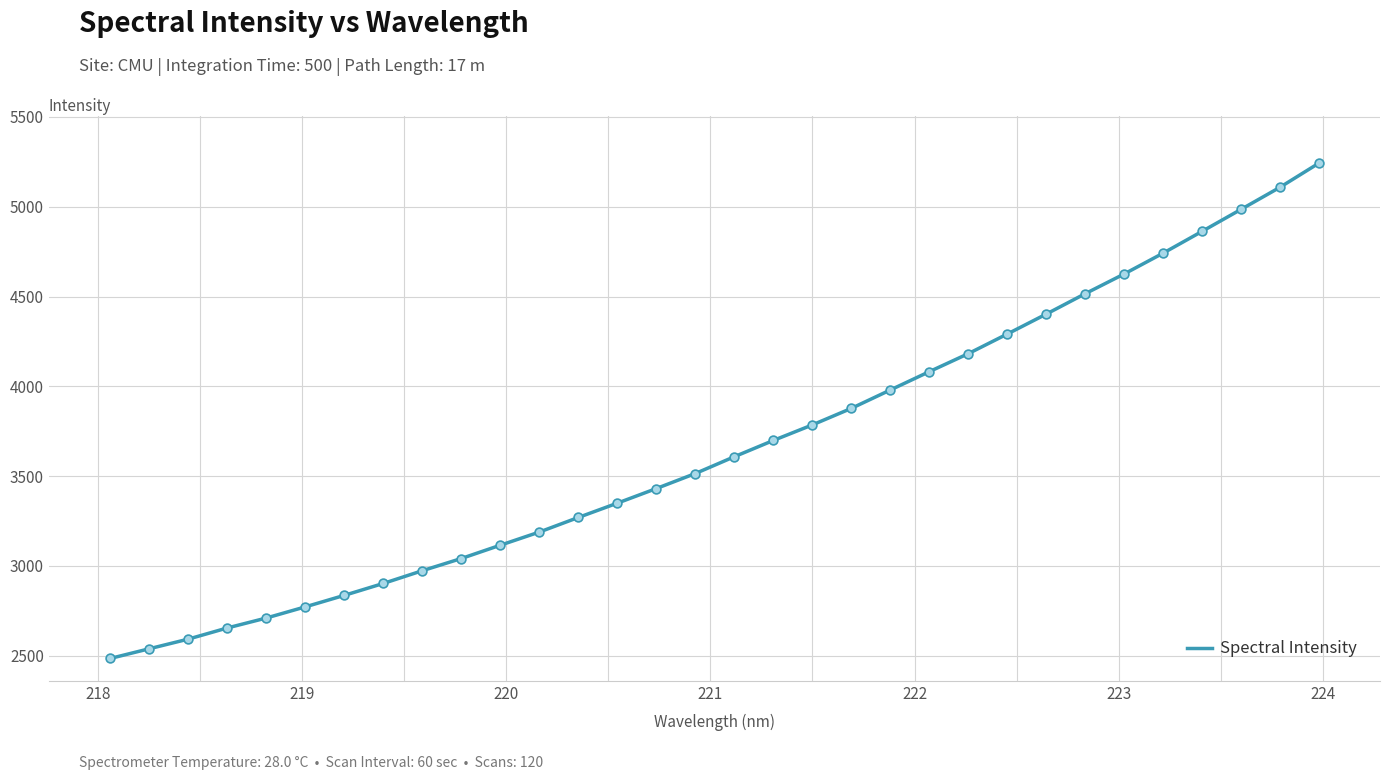

What is the smallest value displayed?

2484.8